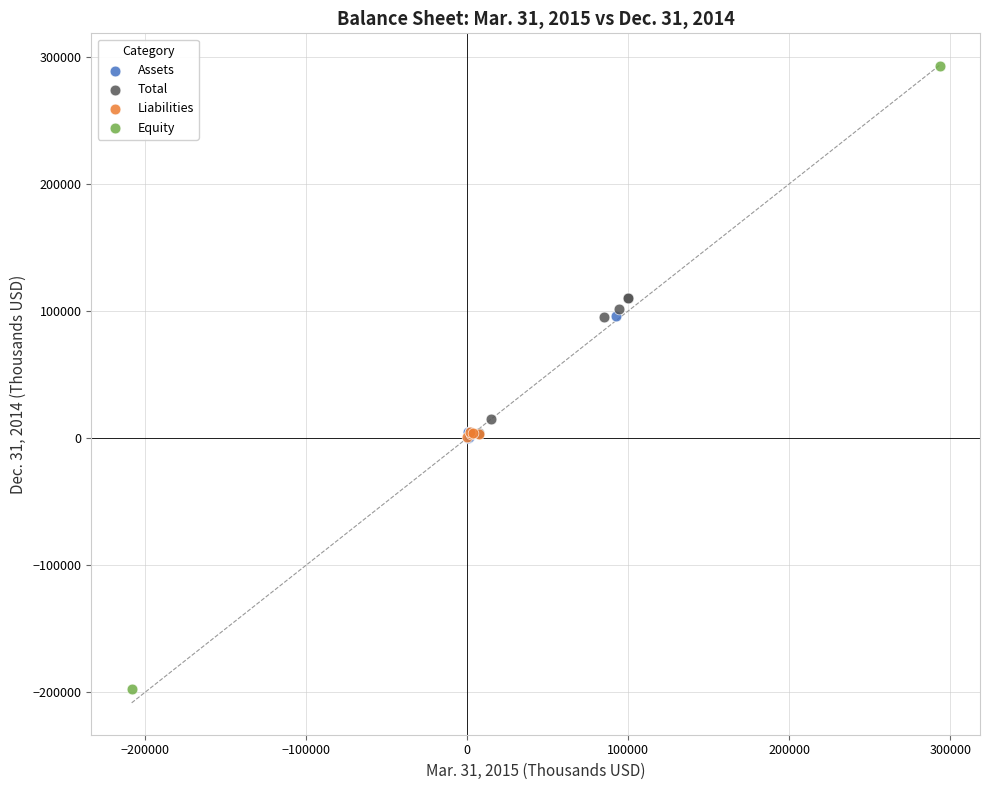

What are all the series names shown in the legend?

Assets, Total, Liabilities, Equity